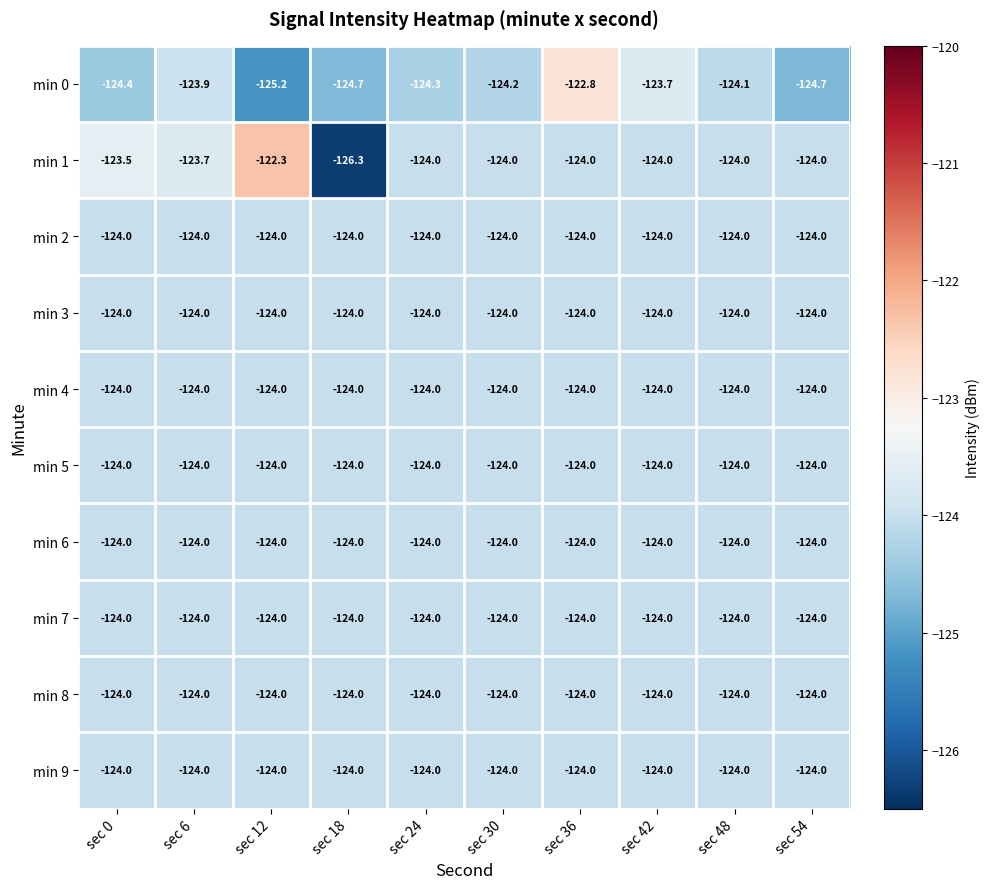

What is the maximum value shown in the chart?

-122.3